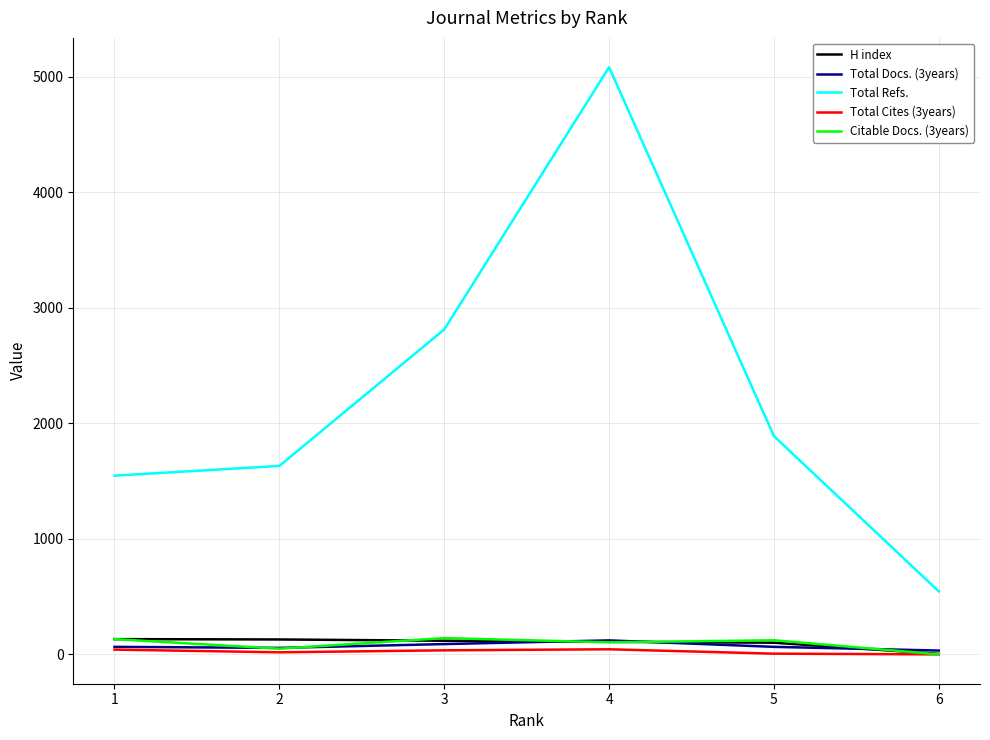

Which series has the widest spread of values?

Total Refs.